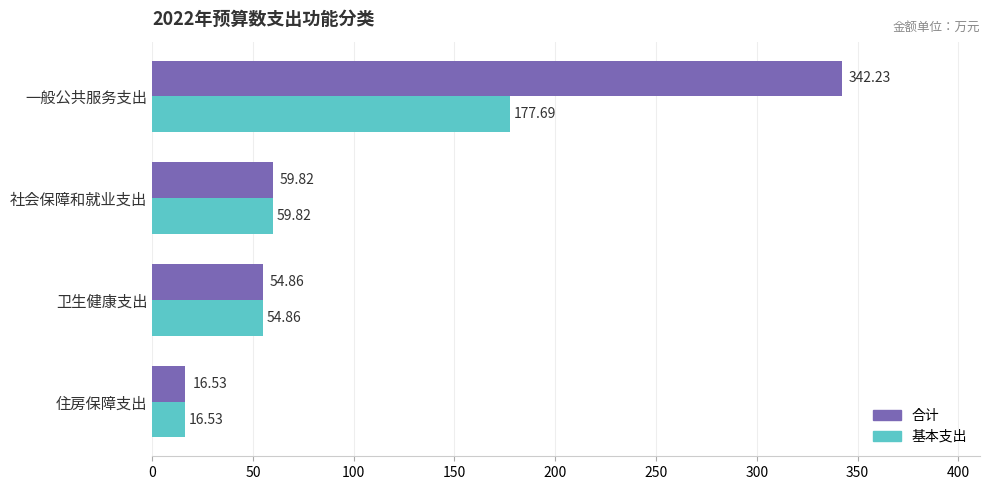

Where is 基本支出 nearest to the value 97?

社会保障和就业支出